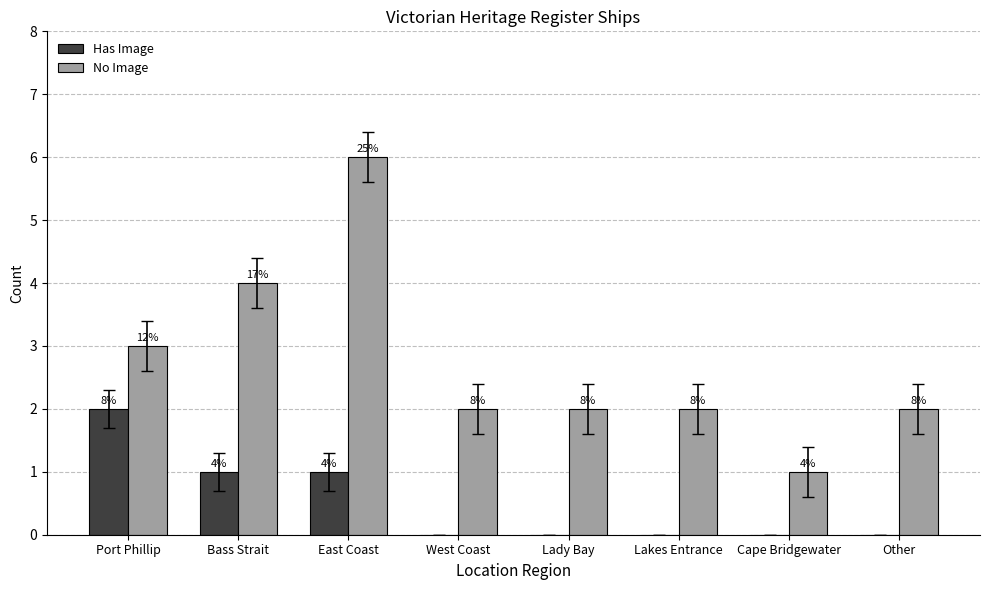

What are all the series names shown in the legend?

Has Image, No Image